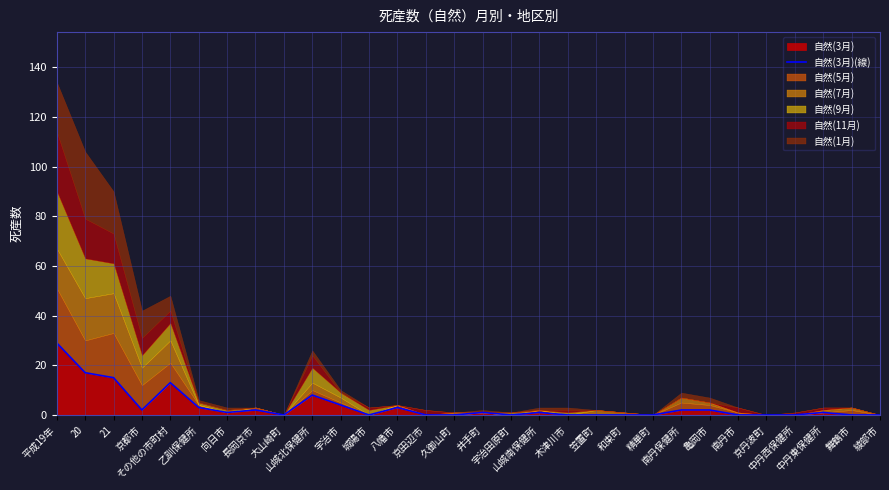

The chart shows a value of 3 at 亀岡市. True or false?

False